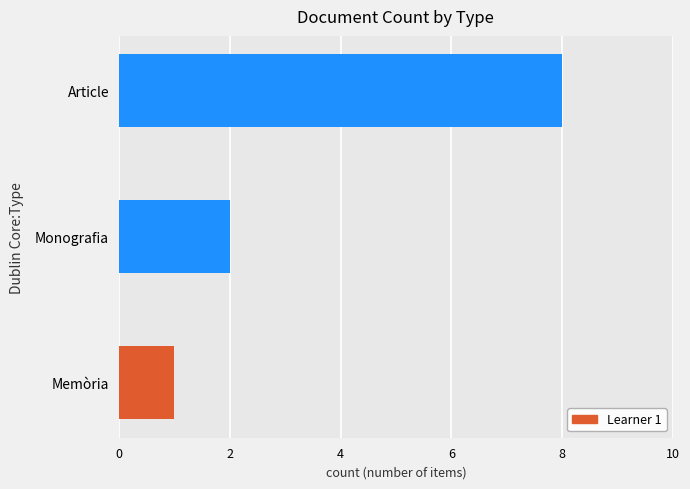

At which label is the value closest to 4?

Monografia